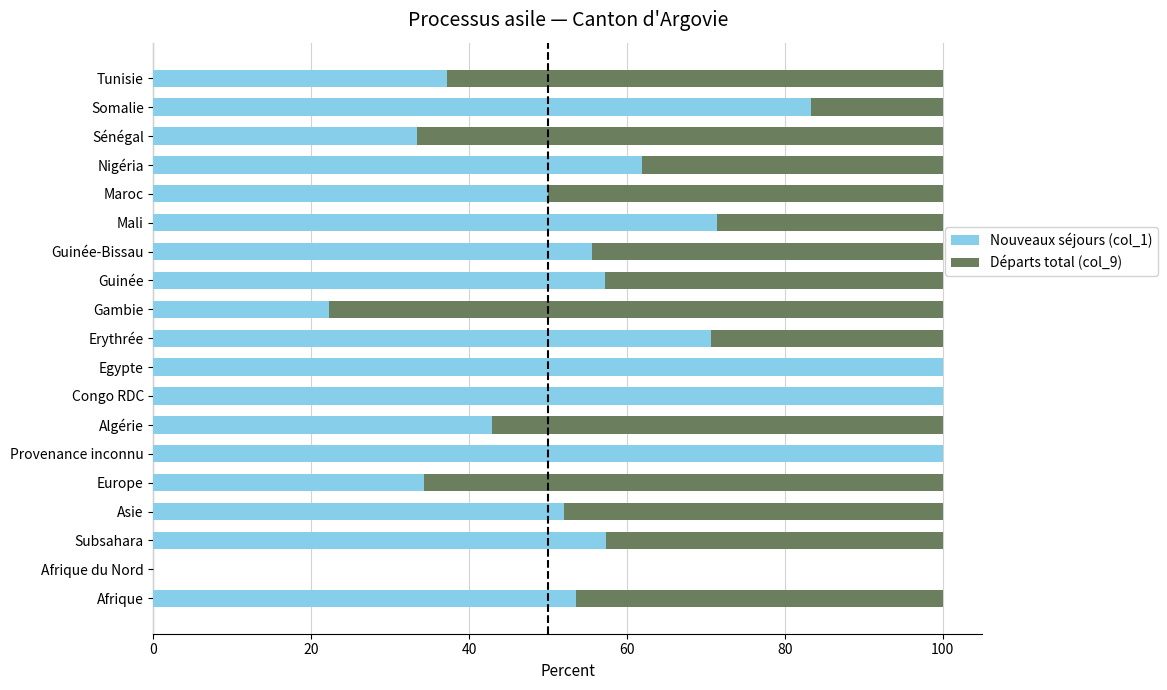

The value of Nouveaux séjours (col_1) at Nigéria is 61.9. True or false?

True